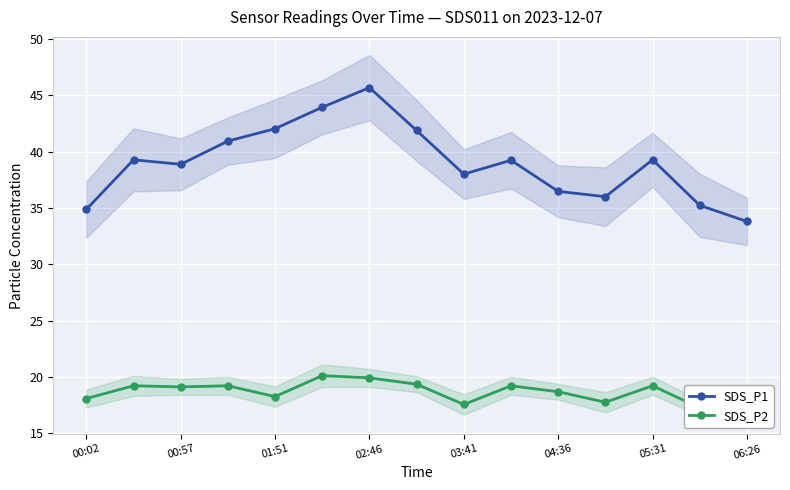

What is the value of the SDS_P1 point at the 8th from the left?

41.9